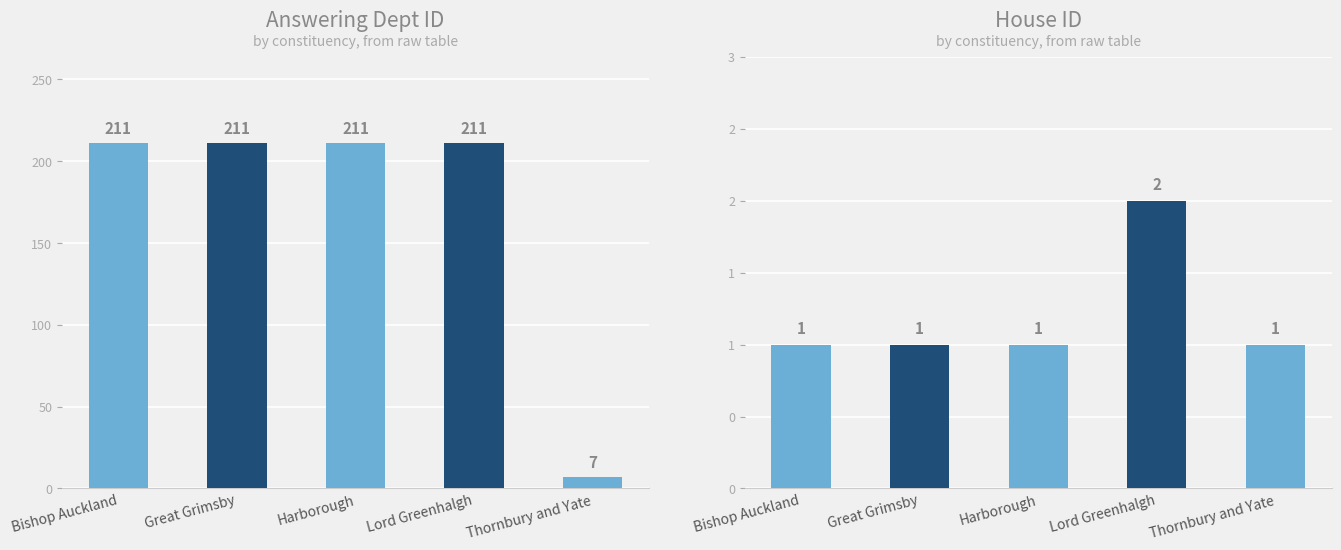

Reading right to left, list all the values displayed in this chart.

answering dept id: 7	211	211	211	211
house id: 1	2	1	1	1